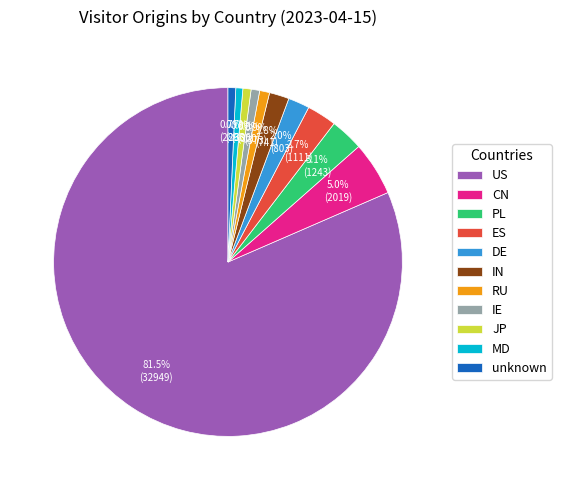

Combined, do DE and IN account for over 50%?

No